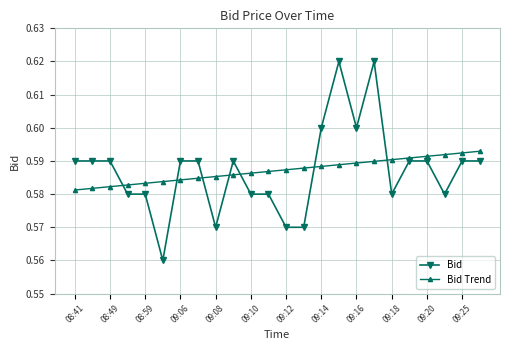

How many lines are shown in the chart?

2